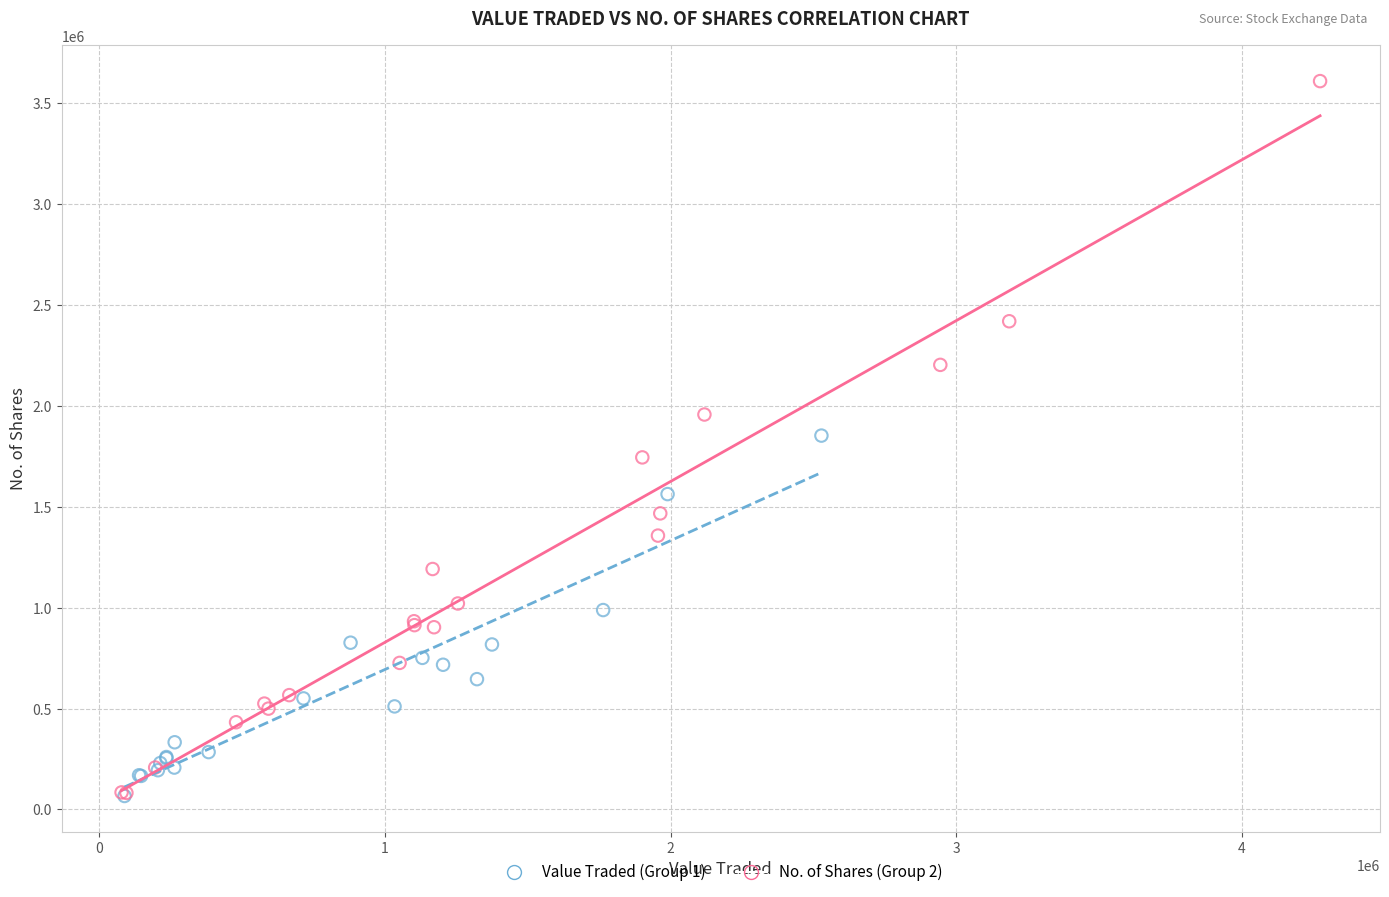

Which series reaches the maximum Y coordinate?

No. of Shares (Group 2)